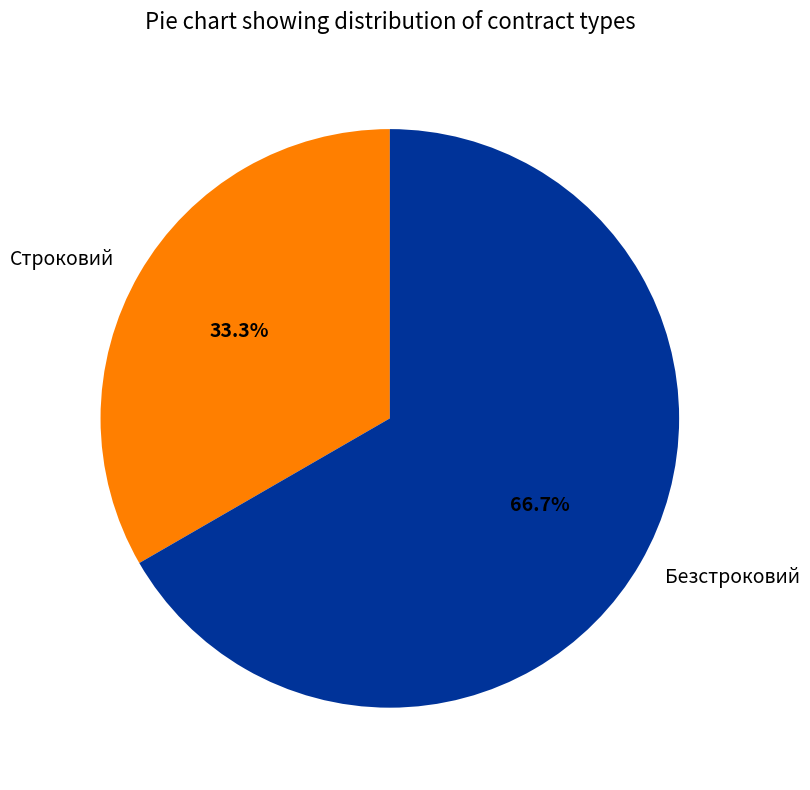

What is the ratio of the value at Строковий to the value at Безстроковий?

0.5